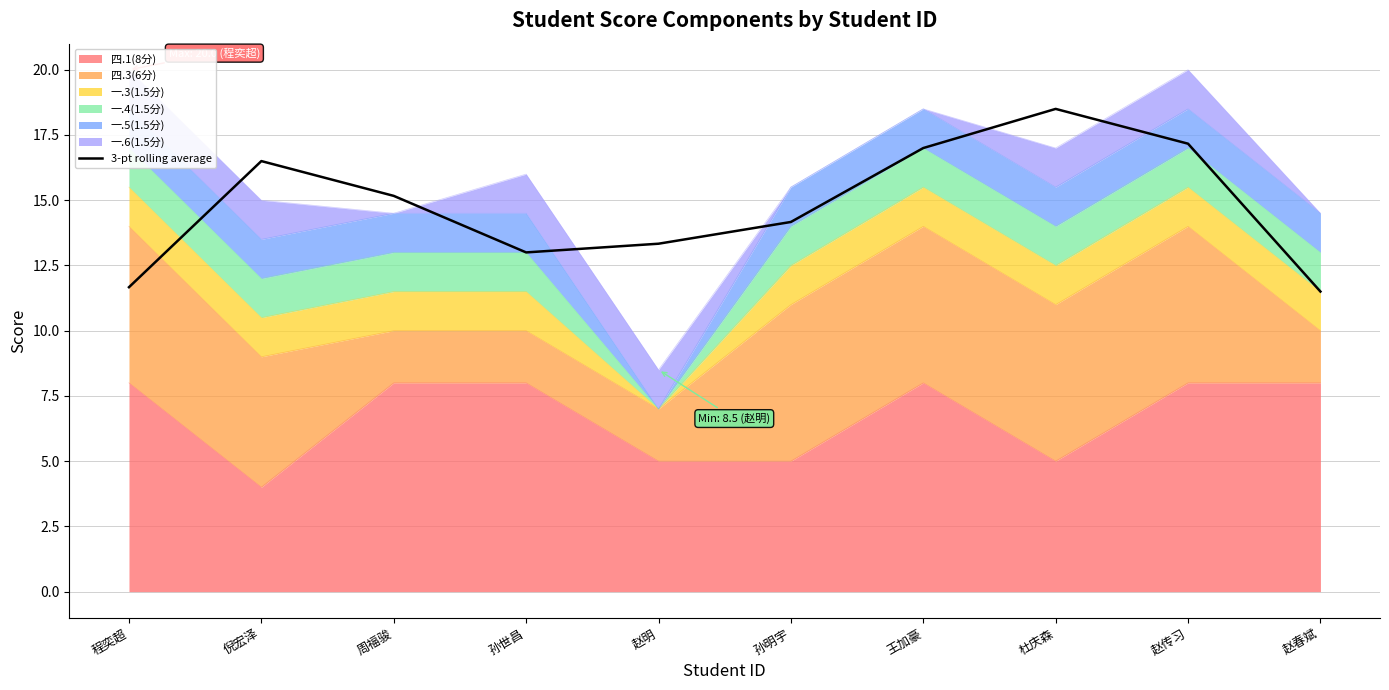

Rank the categories by value from highest to lowest.

杜庆森, 赵传习, 王加豪, 倪宏泽, 周福骏, 孙明宇, 赵明, 孙世昌, 程奕超, 赵春斌